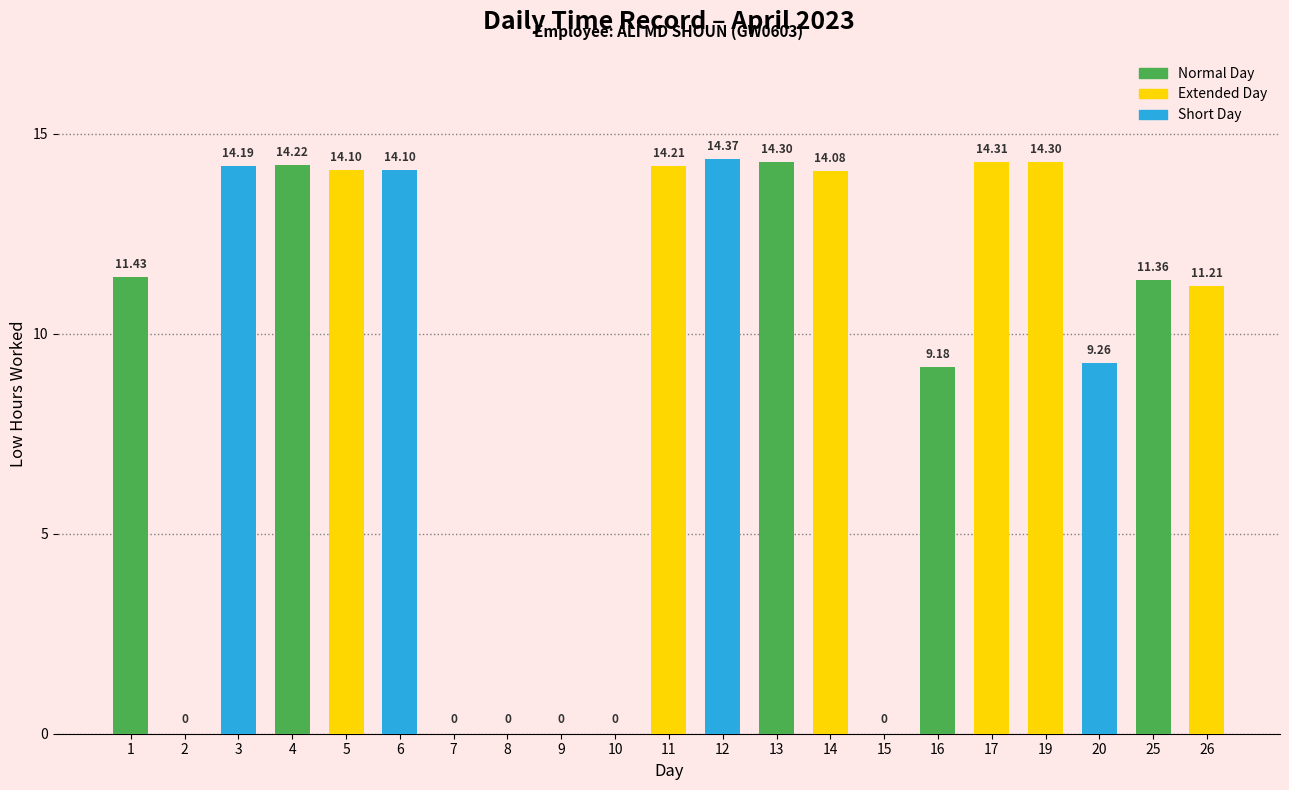

Reading right to left, extract all data points from this chart.

26=11.2	25=11.4	20=9.3	19=14.3	17=14.3	16=9.2	15=0.0	14=14.1	13=14.3	12=14.4	11=14.2	10=0.0	9=0.0	8=0.0	7=0.0	6=14.1	5=14.1	4=14.2	3=14.2	2=0.0	1=11.4